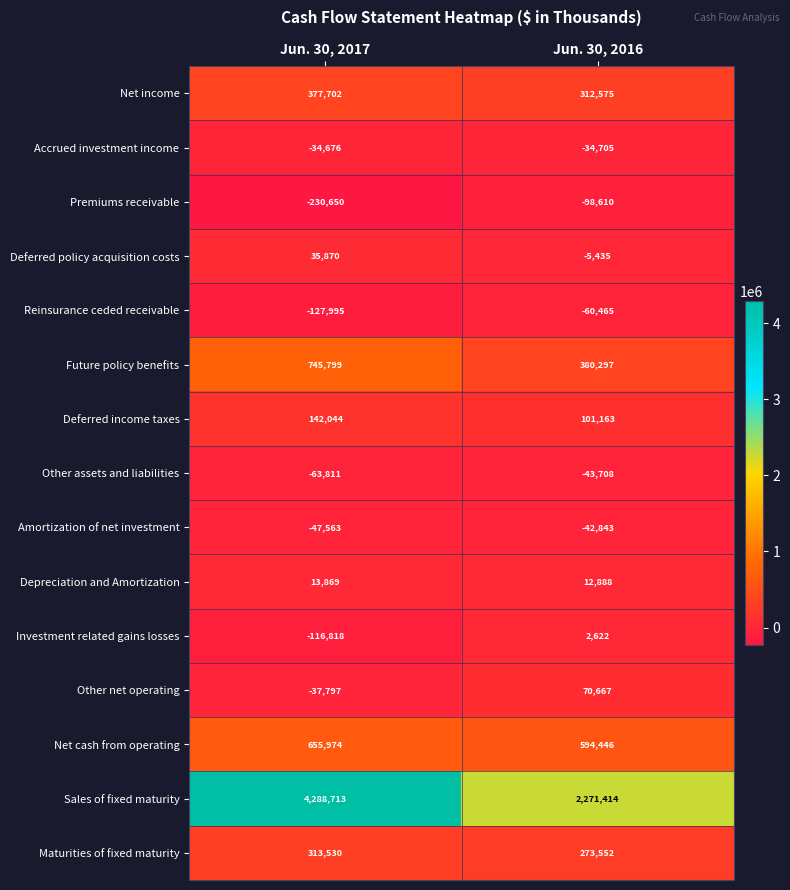

Rank the series by their maximum value, from highest to lowest.

Sales of fixed maturity, Future policy benefits, Net cash from operating, Net income, Maturities of fixed maturity, Deferred income taxes, Other net operating, Deferred policy acquisition costs, Depreciation and Amortization, Investment related gains losses, Accrued investment income, Amortization of net investment, Other assets and liabilities, Reinsurance ceded receivable, Premiums receivable